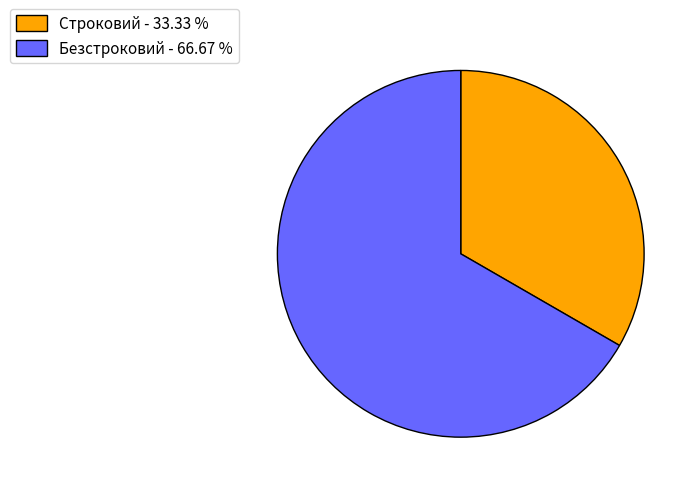

How many segments does this pie chart have?

2